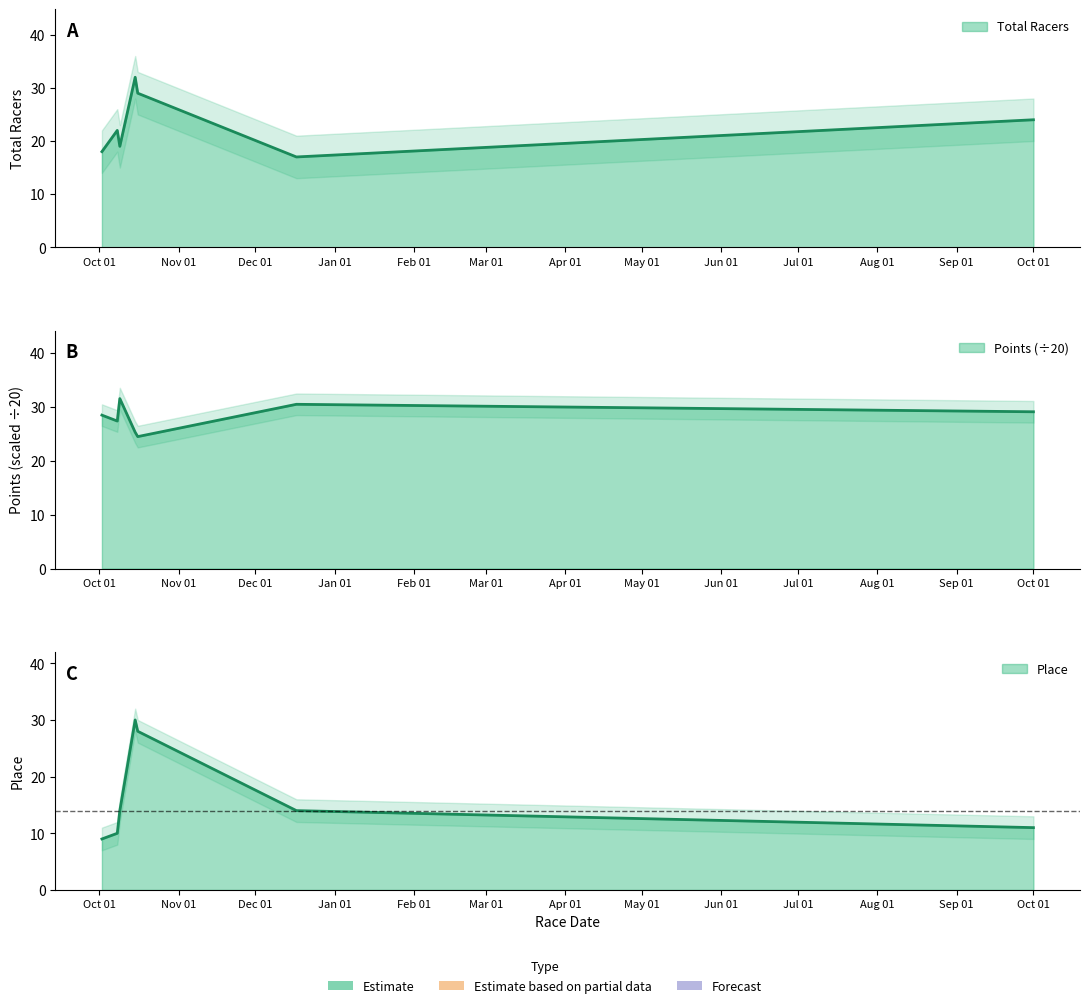

List the series in order of their peak value, highest first.

Total Racers, Points, Place